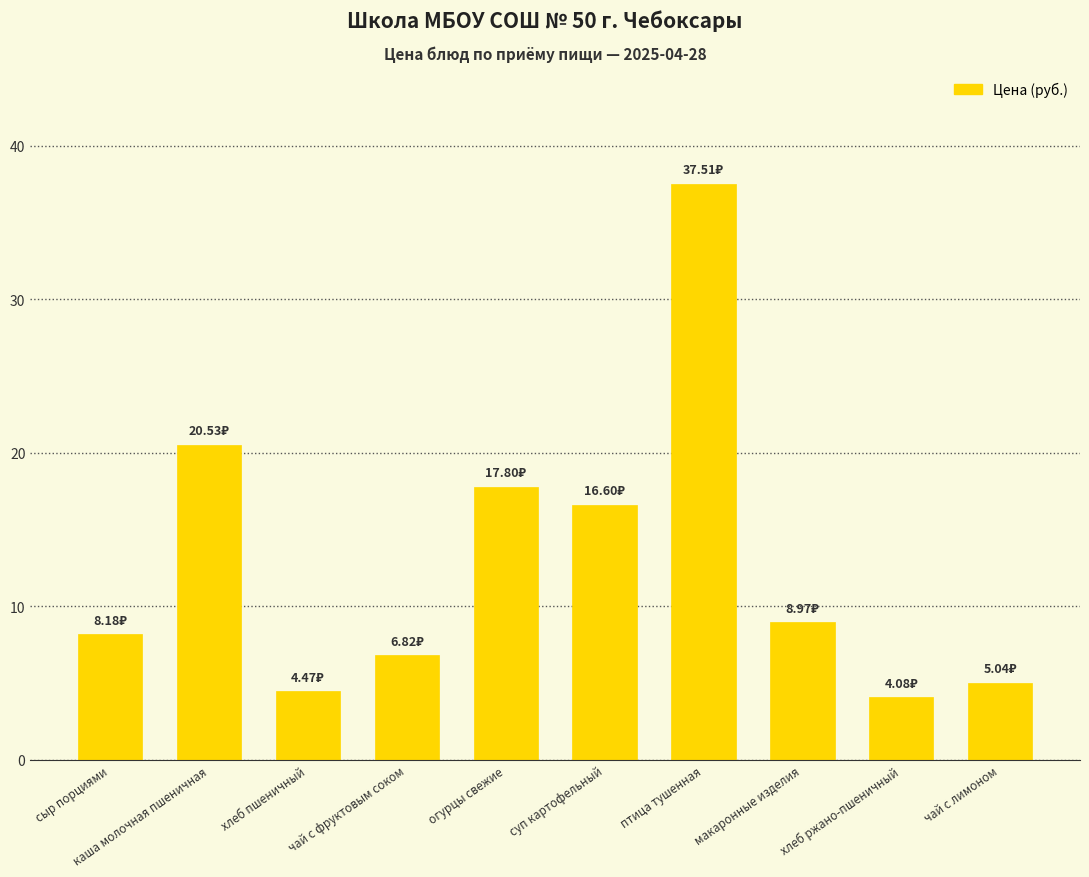

What value does the data have at чай с фруктовым соком?

6.8